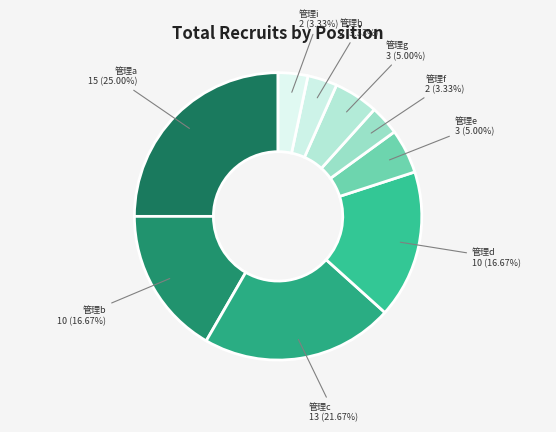

To the nearest percent, what portion does 管理b represent?

17%